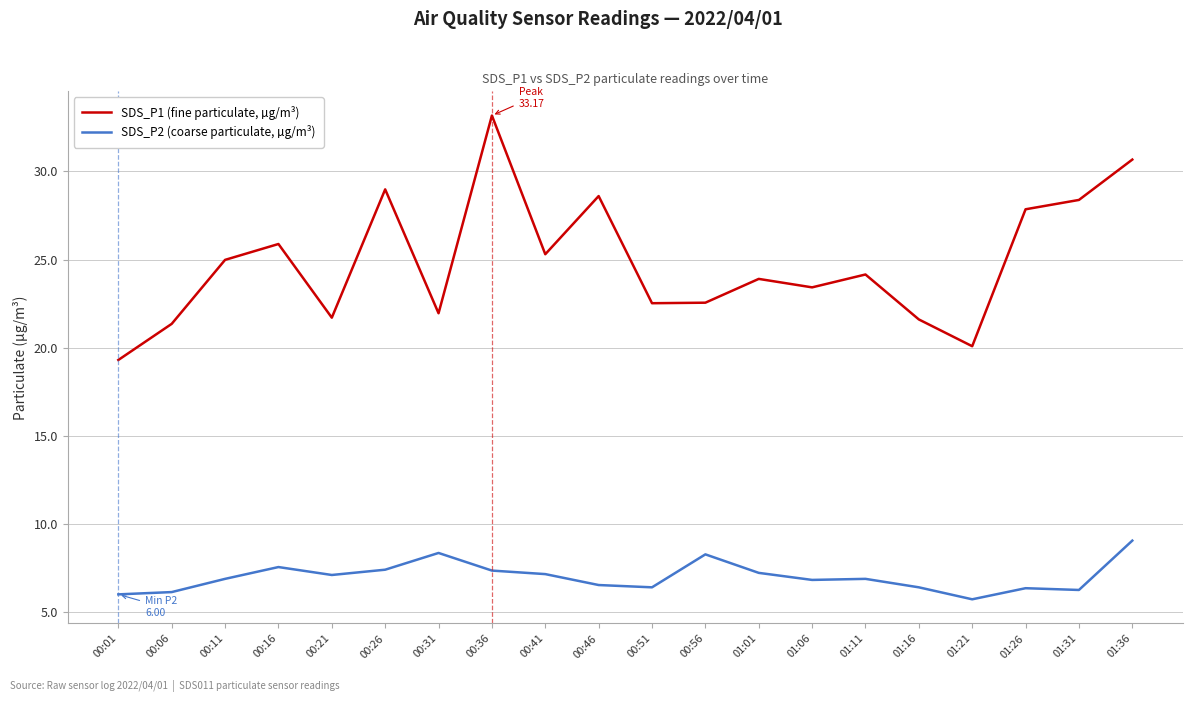

The value of SDS_P2 (coarse particulate, µg/m³) at 01:26 is 6.3. True or false?

True